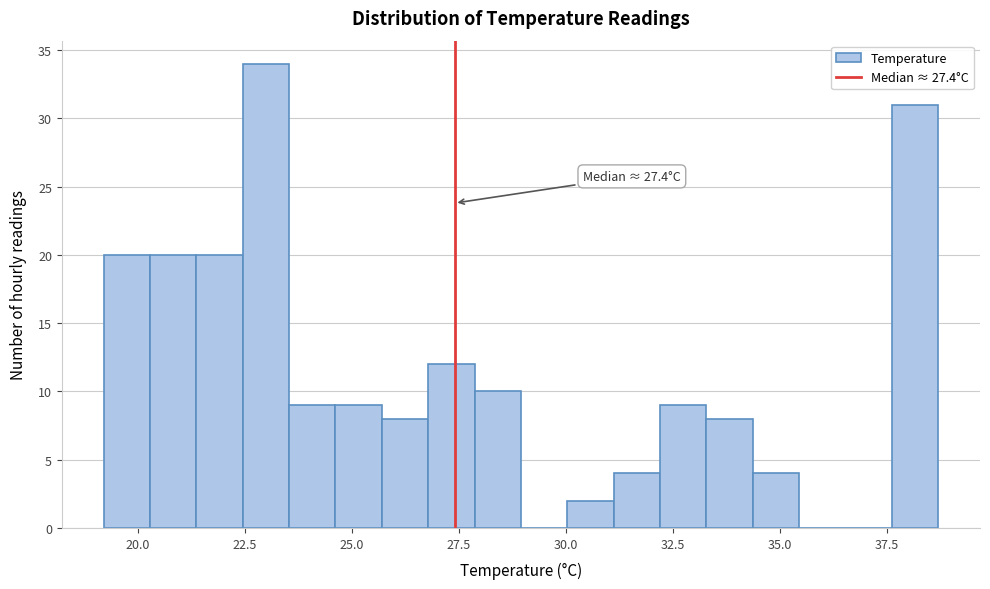

Read against the x-axis, roughly where is the centre of the tallest bar?

23.0